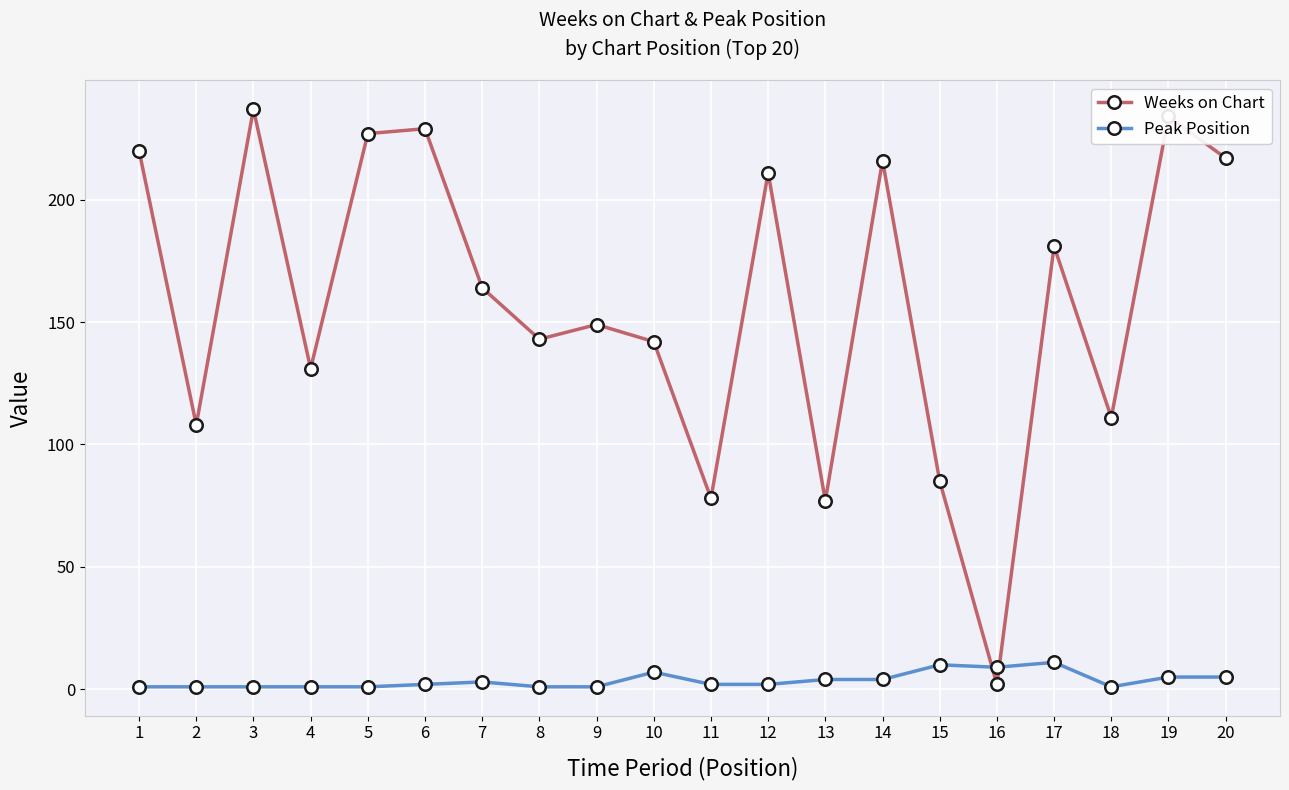

Count the number of data series in this chart.

2